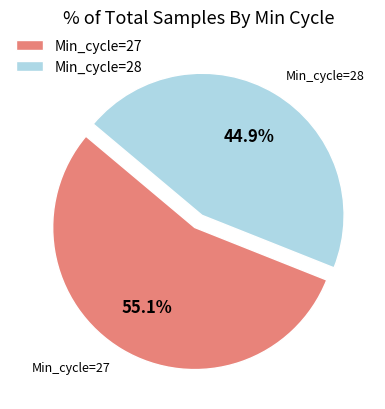

Between Min_cycle=27 and Min_cycle=28, which is larger?

Min_cycle=27